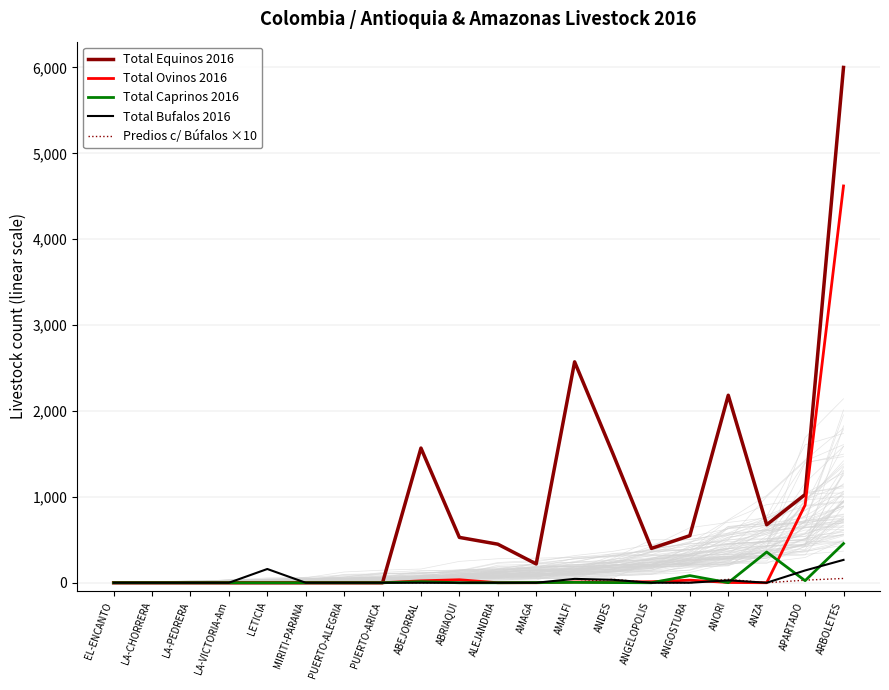

Does the chart display data point markers on the line(s)?

No